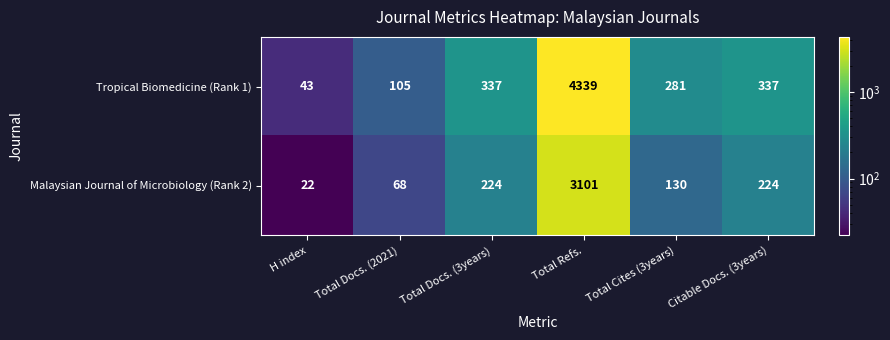

What is the difference between the second highest and second lowest values in the Malaysian Journal of Microbiology (Rank 2) series?

156